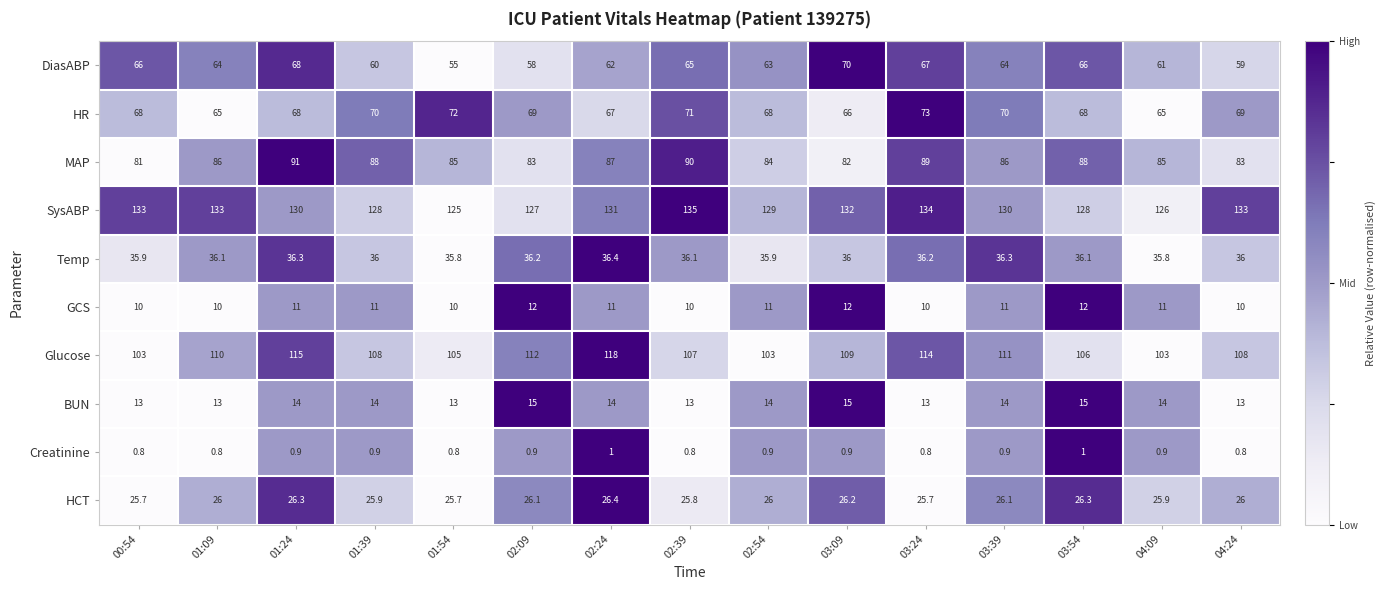

Between 02:54 and 04:24, which series saw the biggest shift?

Glucose